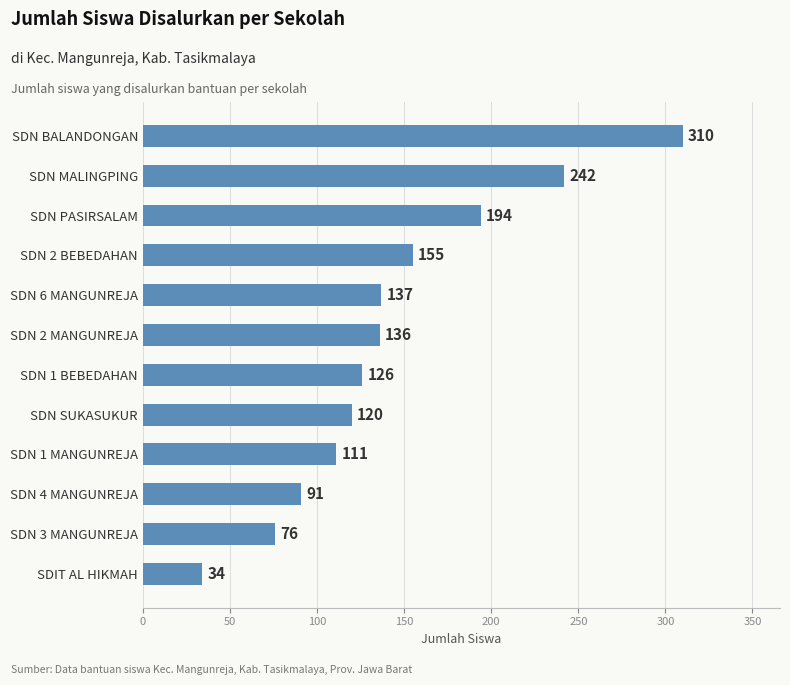

Approximately how many times larger is the value at SDN 2 MANGUNREJA compared to SDN 4 MANGUNREJA?

1.5